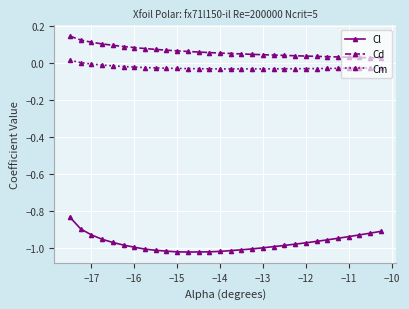

True or false: Cd and Cm cross at least once.

False